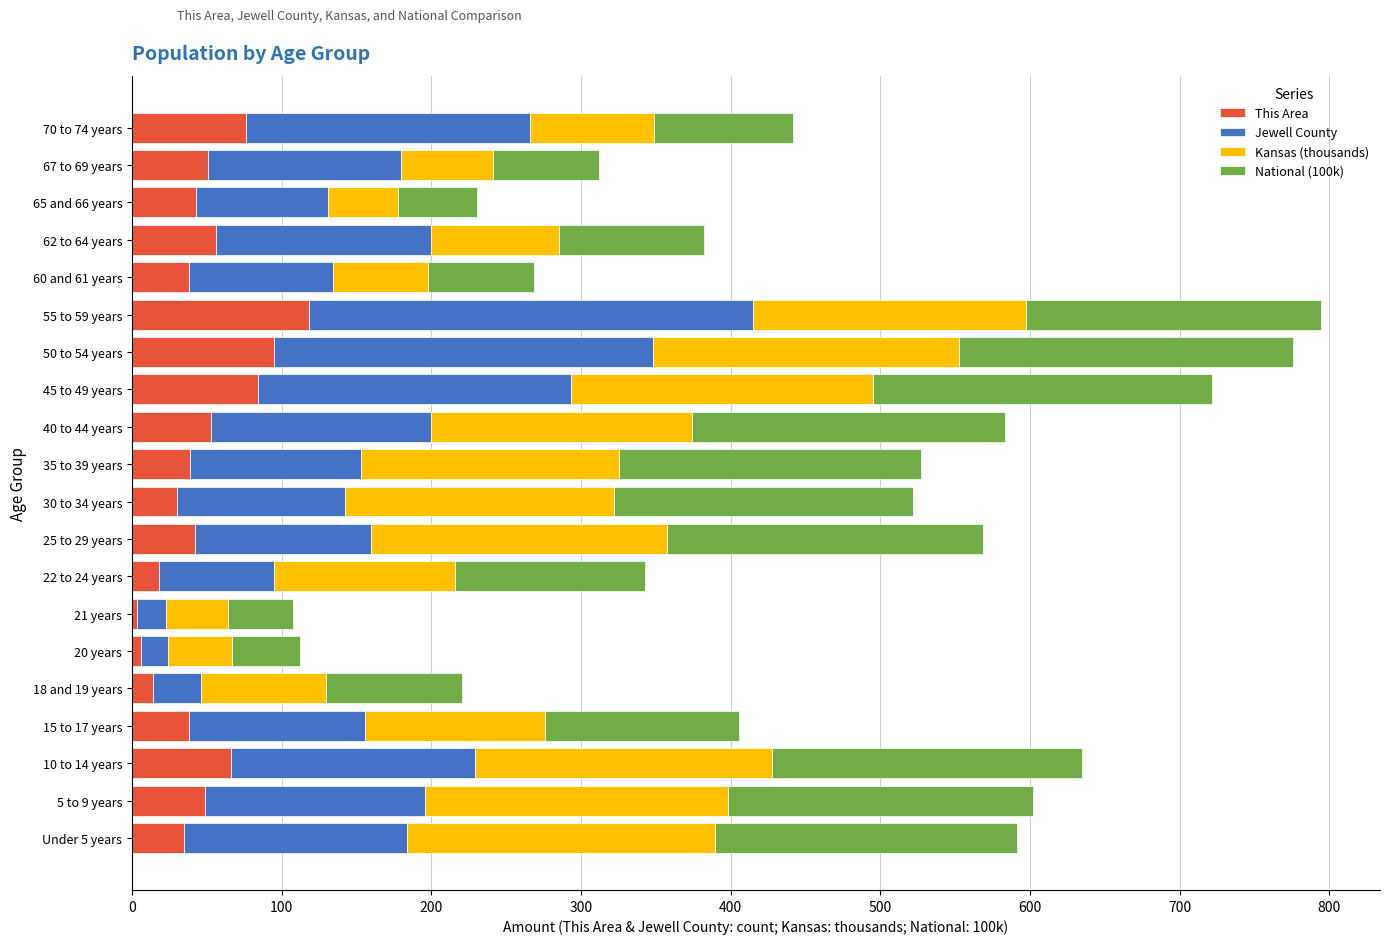

Which category has the highest value in the This Area series?

55 to 59 years